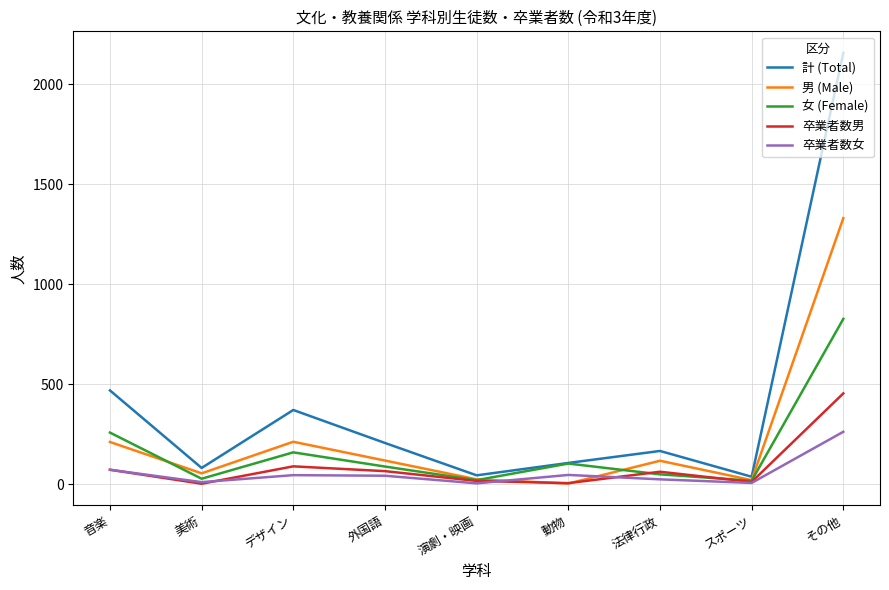

The value of 女 (Female) at 音楽 is 174. True or false?

False